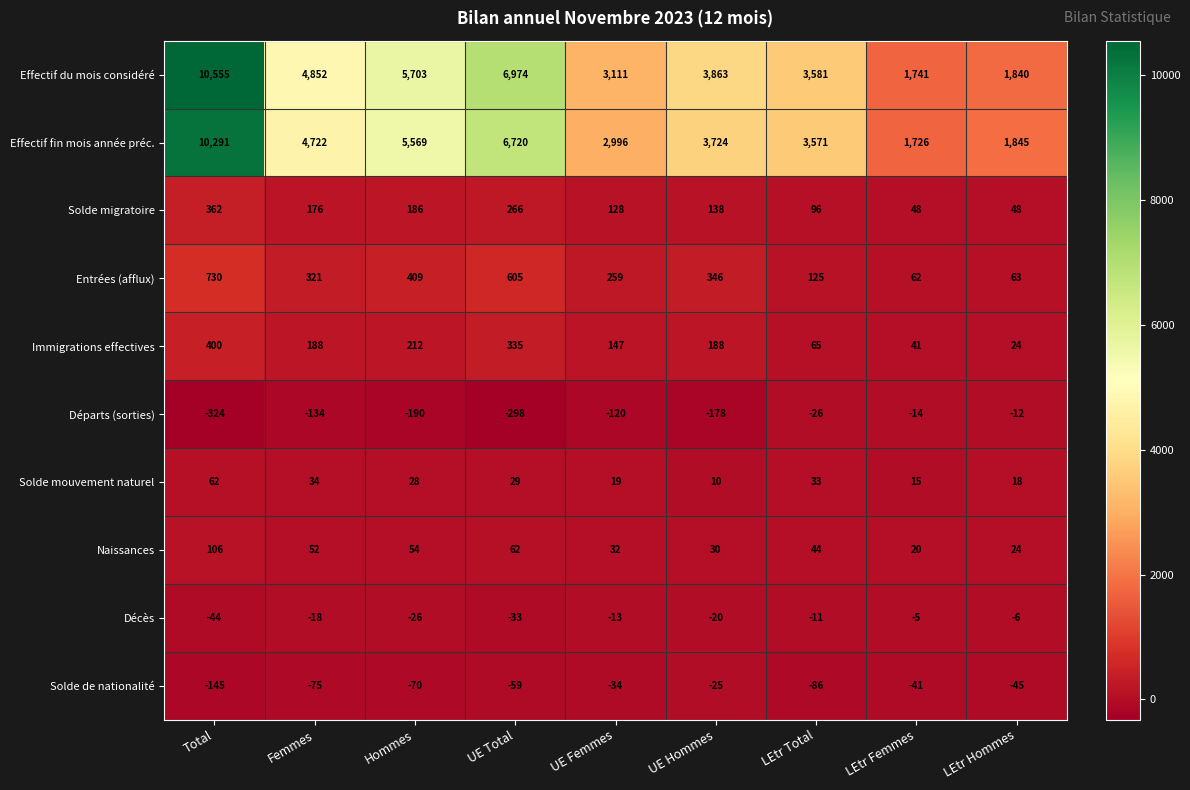

Rank the series by their maximum value, from lowest to highest.

Solde de nationalité, Départs (sorties), Décès, Solde mouvement naturel, Naissances, Solde migratoire, Immigrations effectives, Entrées (afflux), Effectif fin mois année préc., Effectif du mois considéré